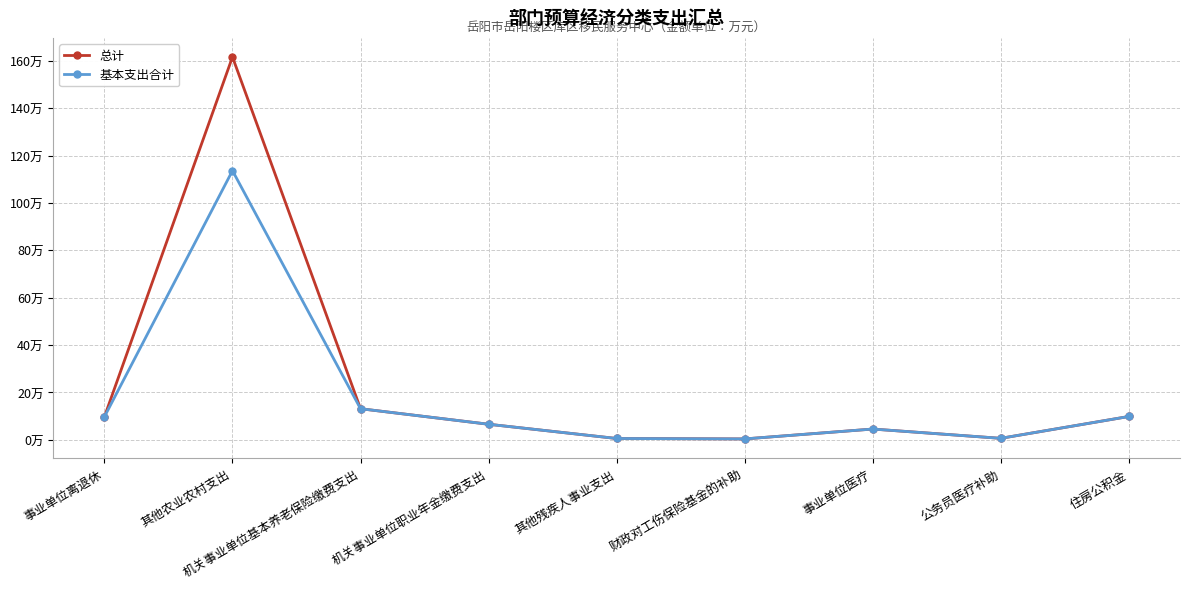

Where is 总计 nearest to the value 80?

机关事业单位基本养老保险缴费支出